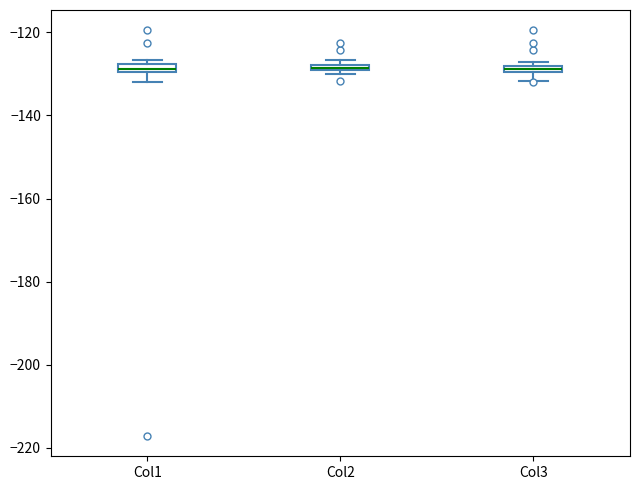

Where is the upper edge of the box for Col2 on the y-axis? The values are not printed on the chart, so give them approximately, as read against the axis.

-128